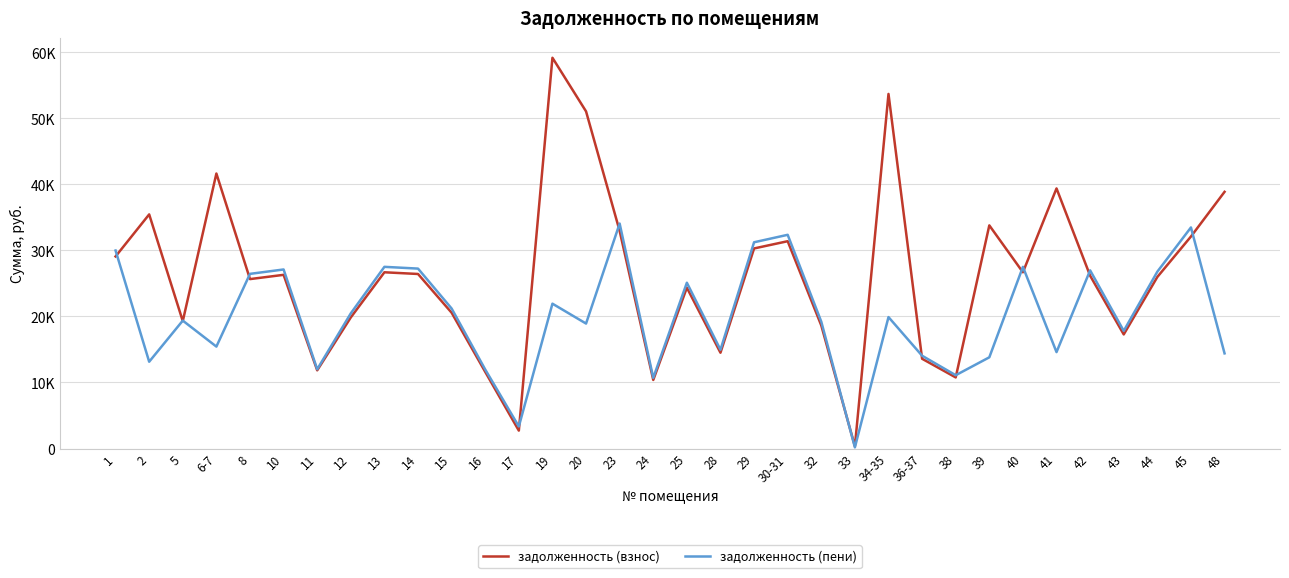

At which category is the sum across all series the highest?

19